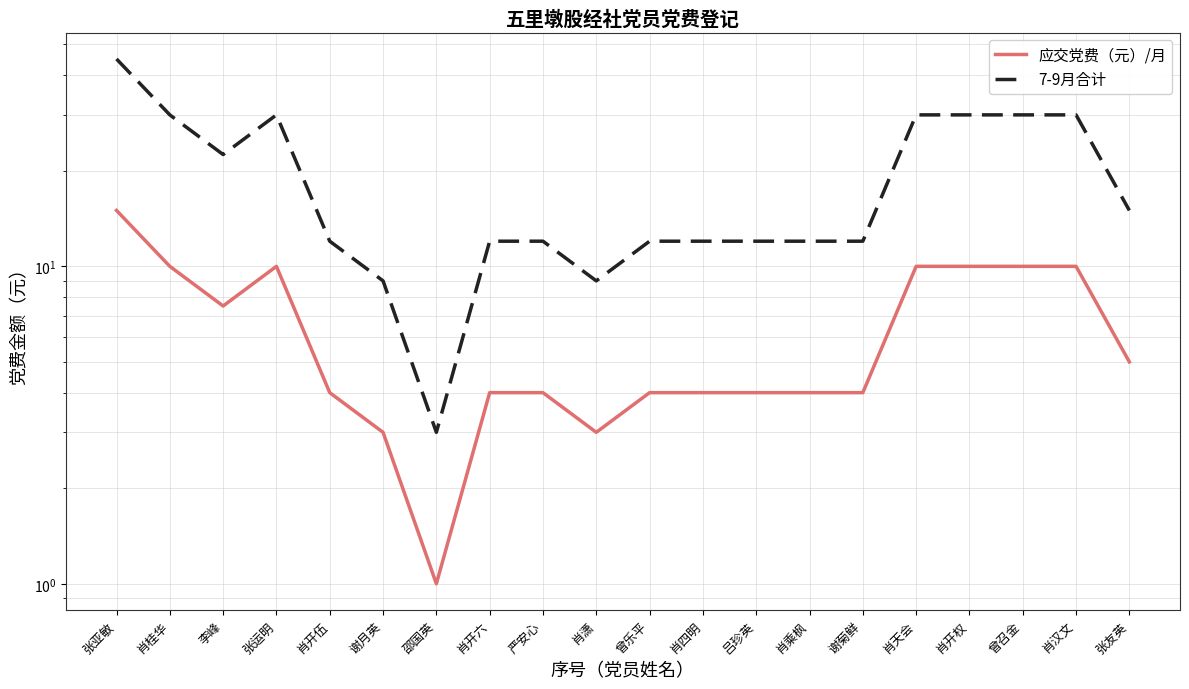

Reading left to right, what are all the values shown in this chart?

应交党费（元）/月: 张亚敏=15.0	肖桂华=10.0	李峰=7.5	张运明=10.0	肖开伍=4.0	谢月英=3.0	邵国英=1.0	肖开六=4.0	严安心=4.0	肖潇=3.0	曾乐平=4.0	肖四明=4.0	吕珍英=4.0	肖乘枫=4.0	谢菊鲜=4.0	肖天会=10.0	肖开权=10.0	曾召金=10.0	肖汉文=10.0	张友英=5.0
7-9月合计: 张亚敏=45.0	肖桂华=30.0	李峰=22.5	张运明=30.0	肖开伍=12.0	谢月英=9.0	邵国英=3.0	肖开六=12.0	严安心=12.0	肖潇=9.0	曾乐平=12.0	肖四明=12.0	吕珍英=12.0	肖乘枫=12.0	谢菊鲜=12.0	肖天会=30.0	肖开权=30.0	曾召金=30.0	肖汉文=30.0	张友英=15.0